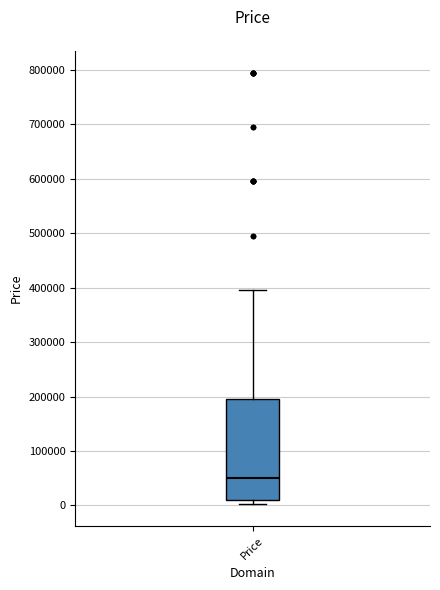

Where is the upper edge of the box for Price on the y-axis? The values are not printed on the chart, so give them approximately, as read against the axis.

190000